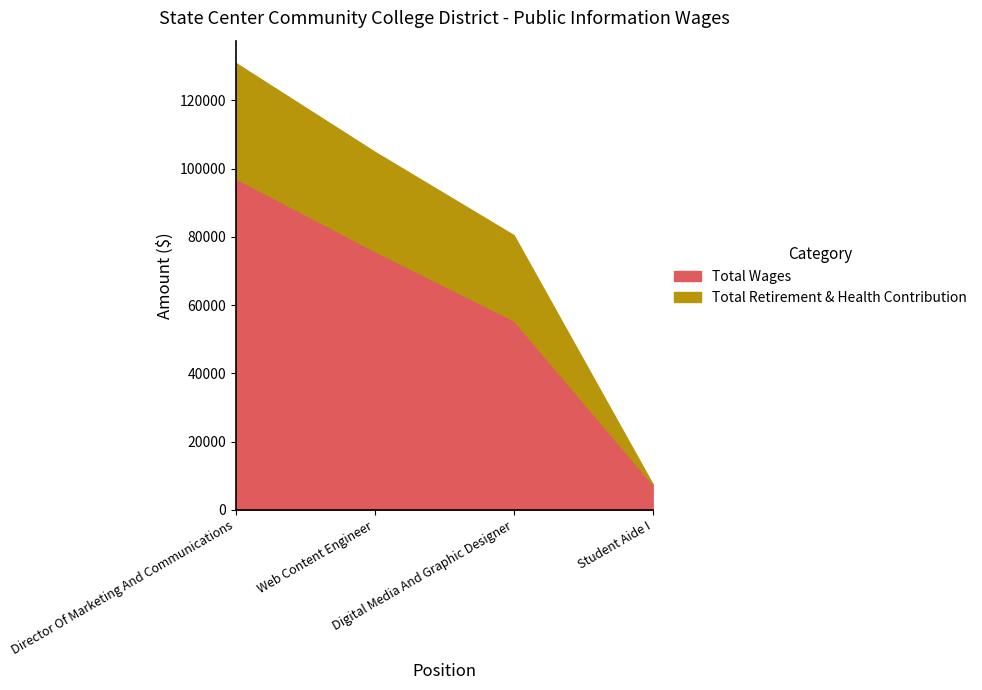

Which has a higher value, Student Aide I or Director Of Marketing And Communications?

Director Of Marketing And Communications